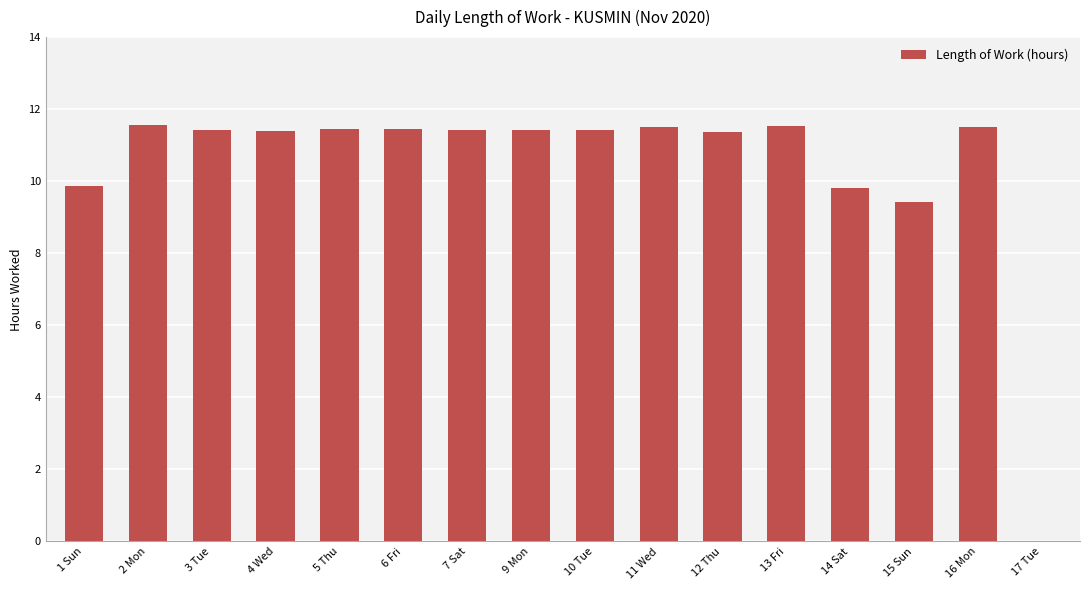

What is the average value?

10.4